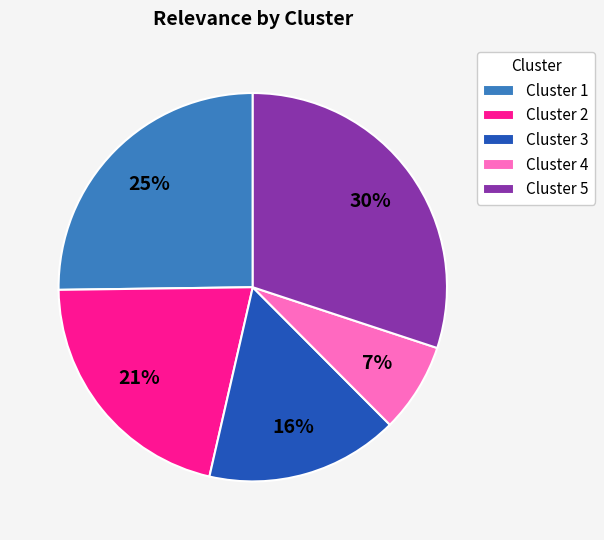

Rank the categories by value from lowest to highest.

Cluster 4, Cluster 3, Cluster 2, Cluster 1, Cluster 5